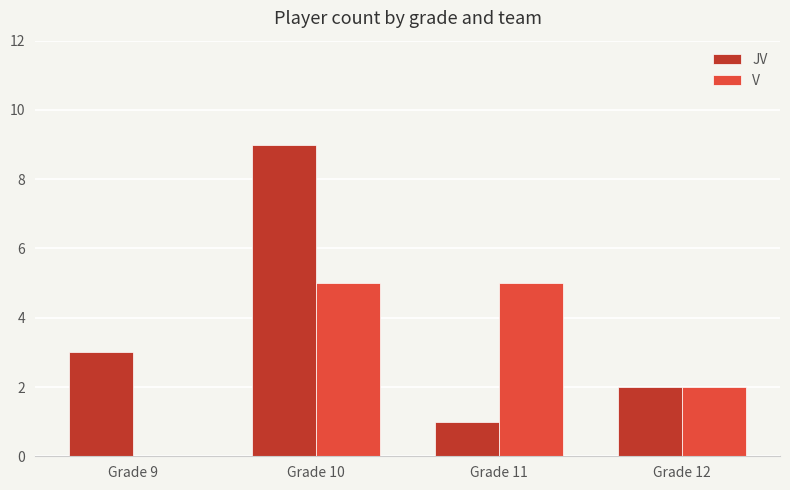

What is the total value across all series at Grade 10?

14